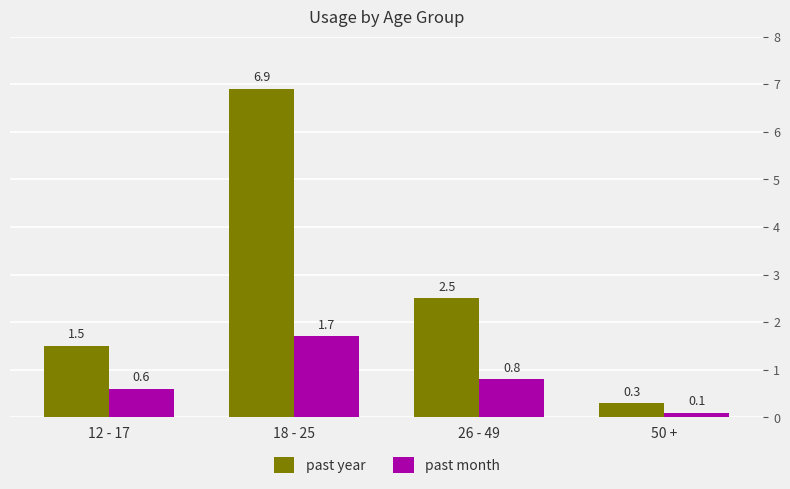

What is the difference between the past year values at 50 + and 18 - 25?

6.6